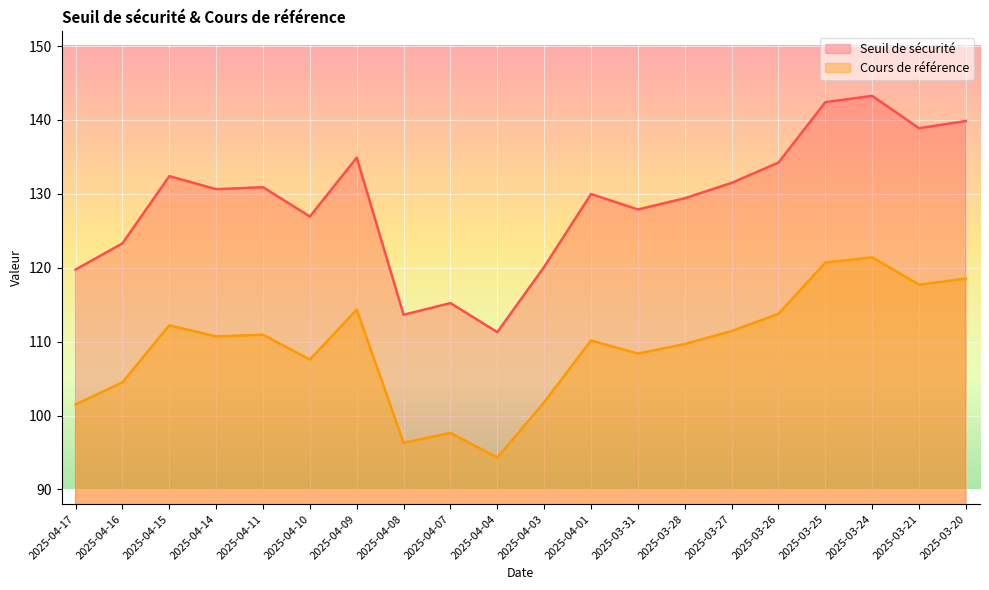

How many lines are shown in the chart?

2